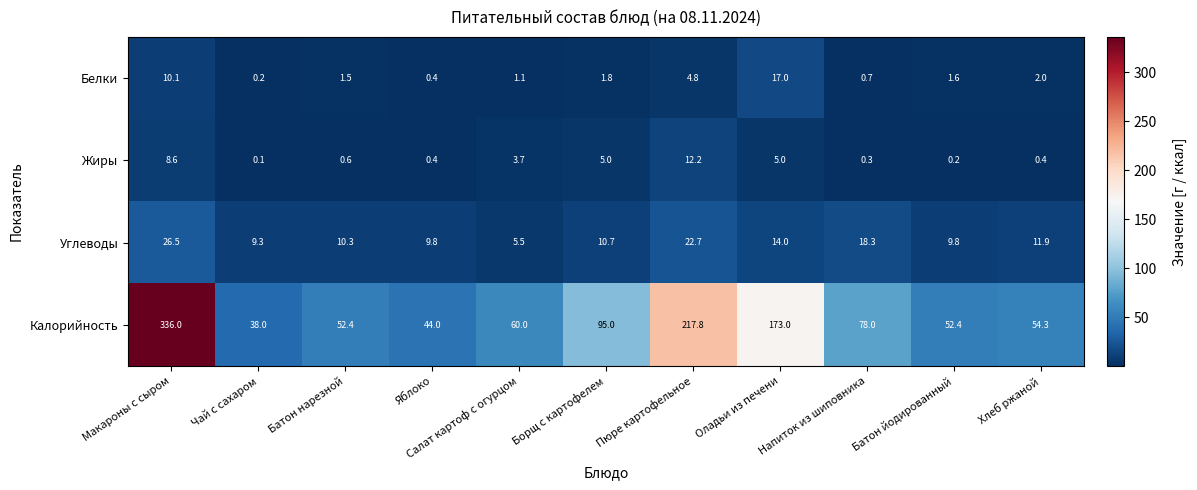

Between Борщ с картофелем and Хлеб ржаной, which series saw the biggest shift?

Калорийность